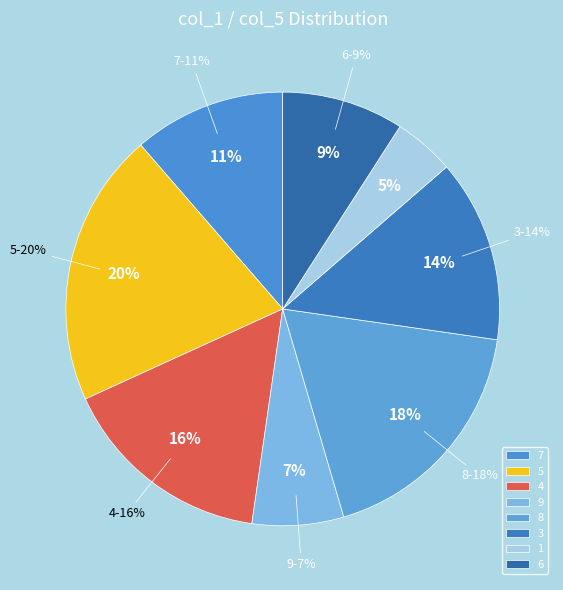

The 8 slice represents 16% of the pie. True or false?

False